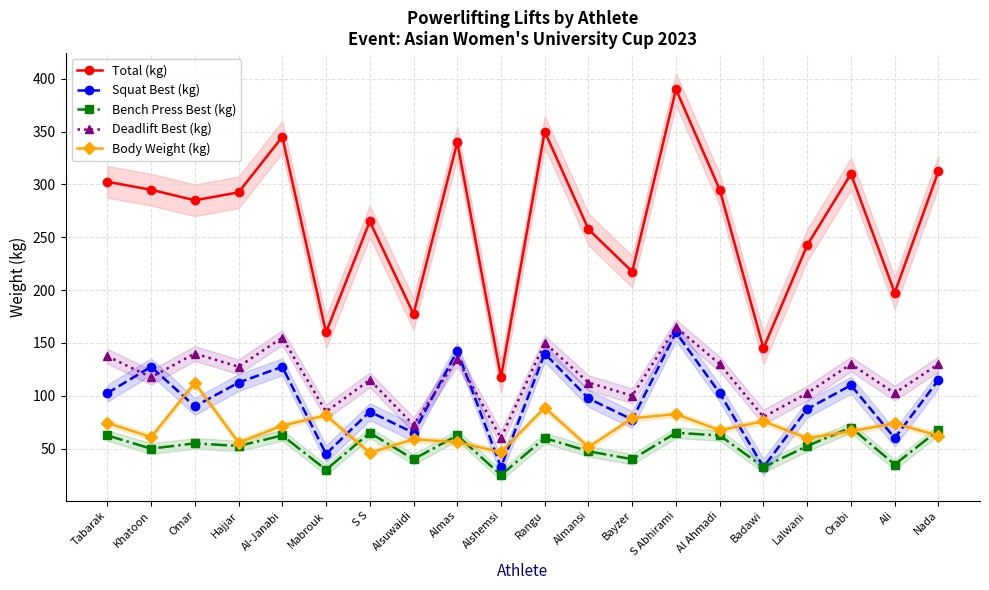

How many lines are shown in the chart?

5